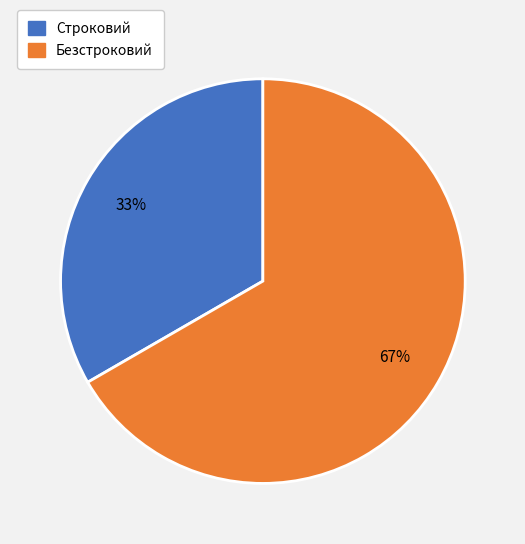

What is the smallest slice in the pie chart?

Строковий